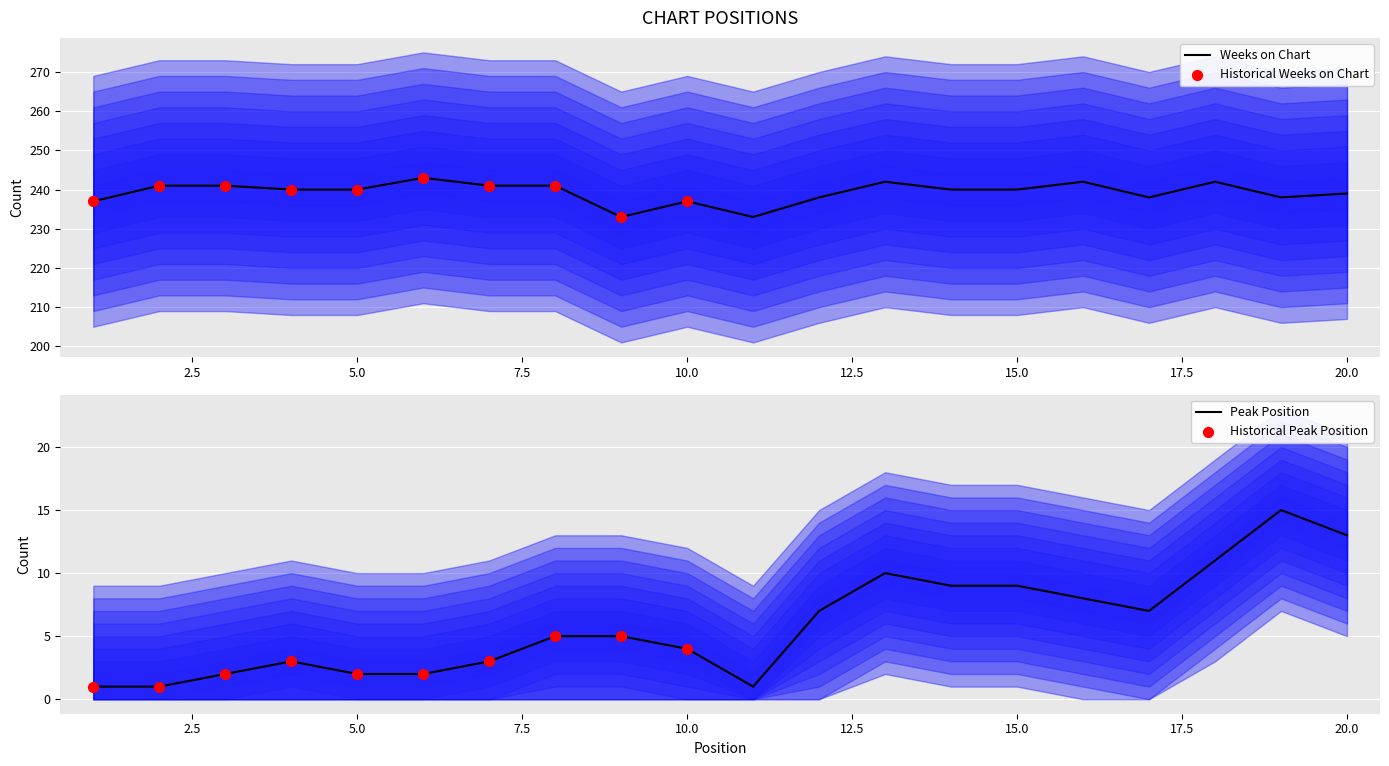

What is the highest value of the Weeks on Chart series?

243